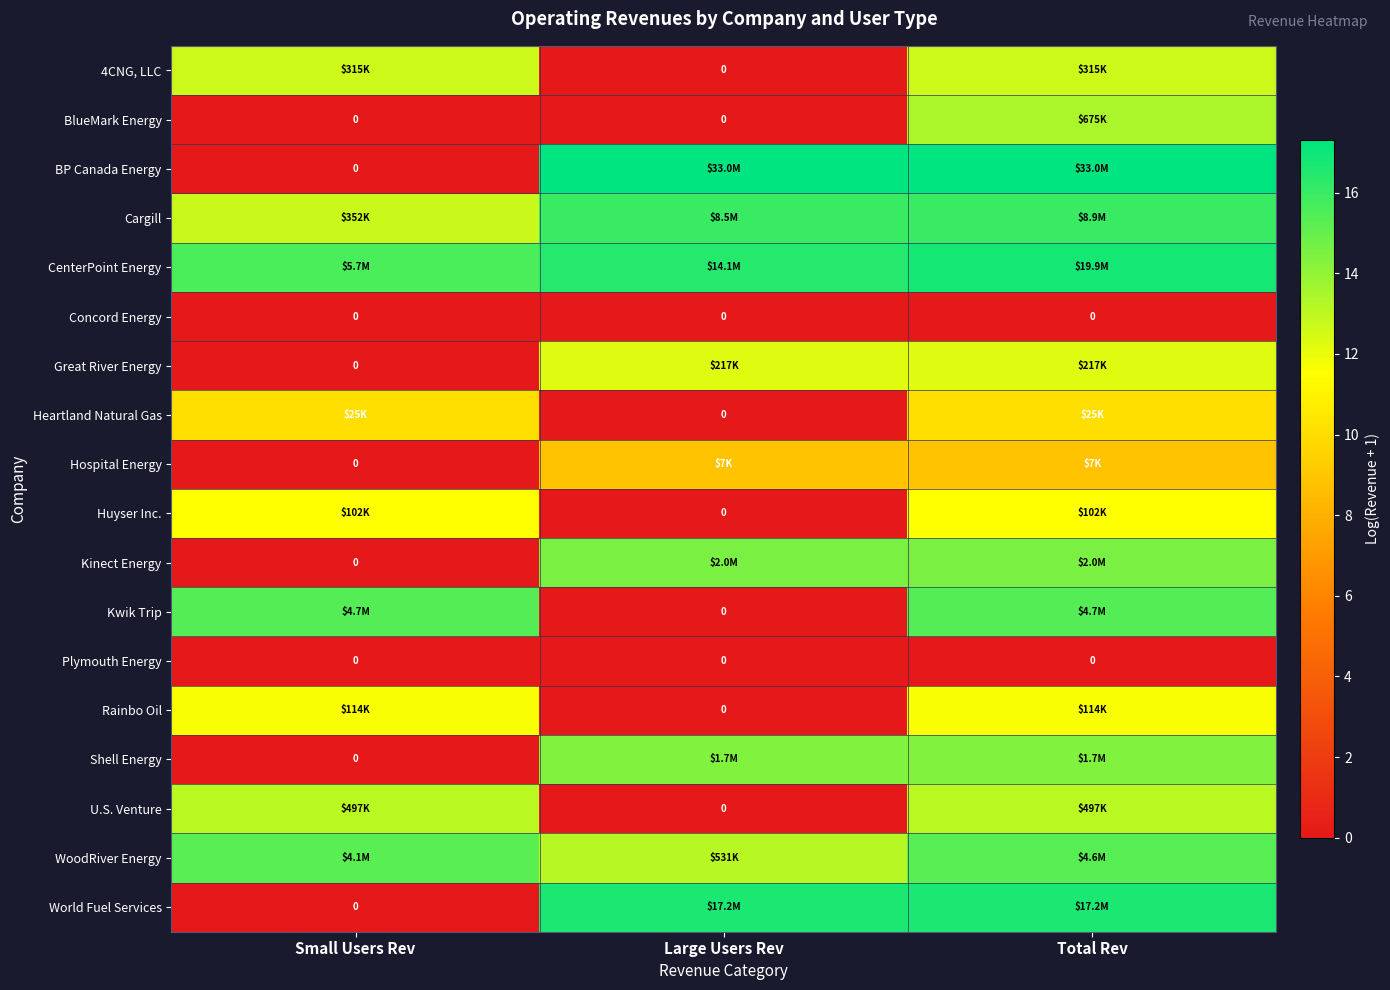

The Huyser Inc. series shows 6.7 at Large Users Rev. True or false?

False